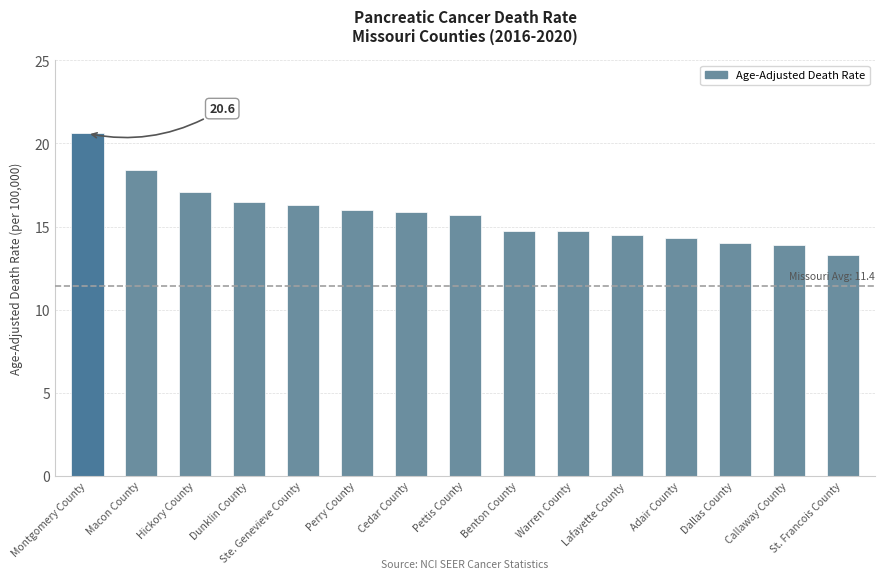

What position from the left is Warren County?

10